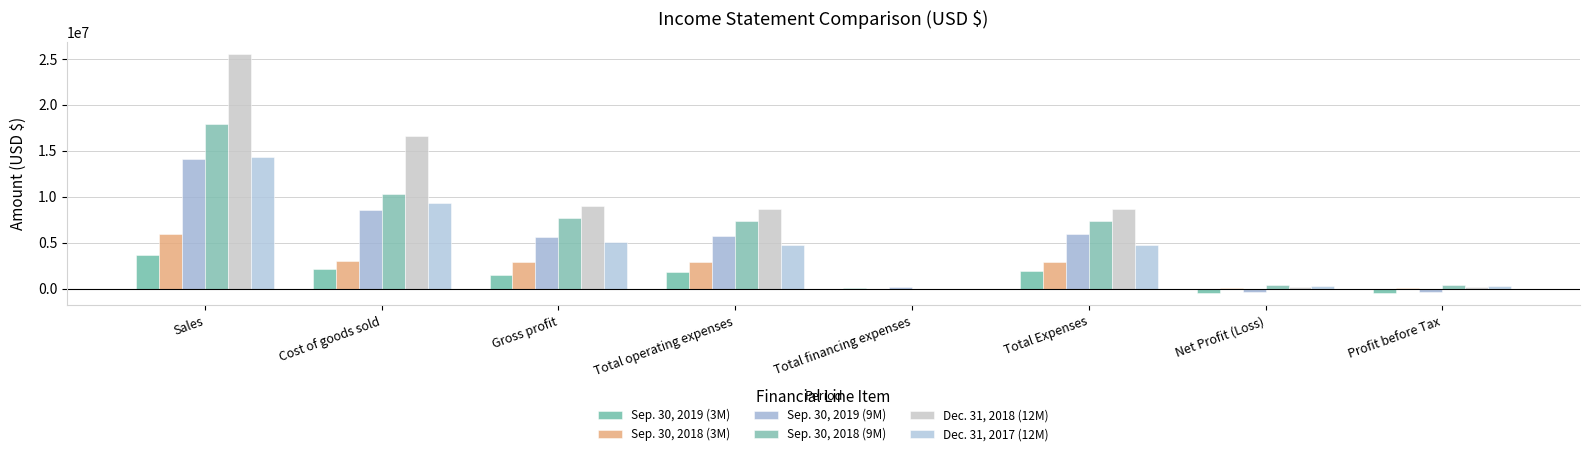

What is the value of the Sep. 30, 2019 (3M) bar at the 1st from the left?

3629621